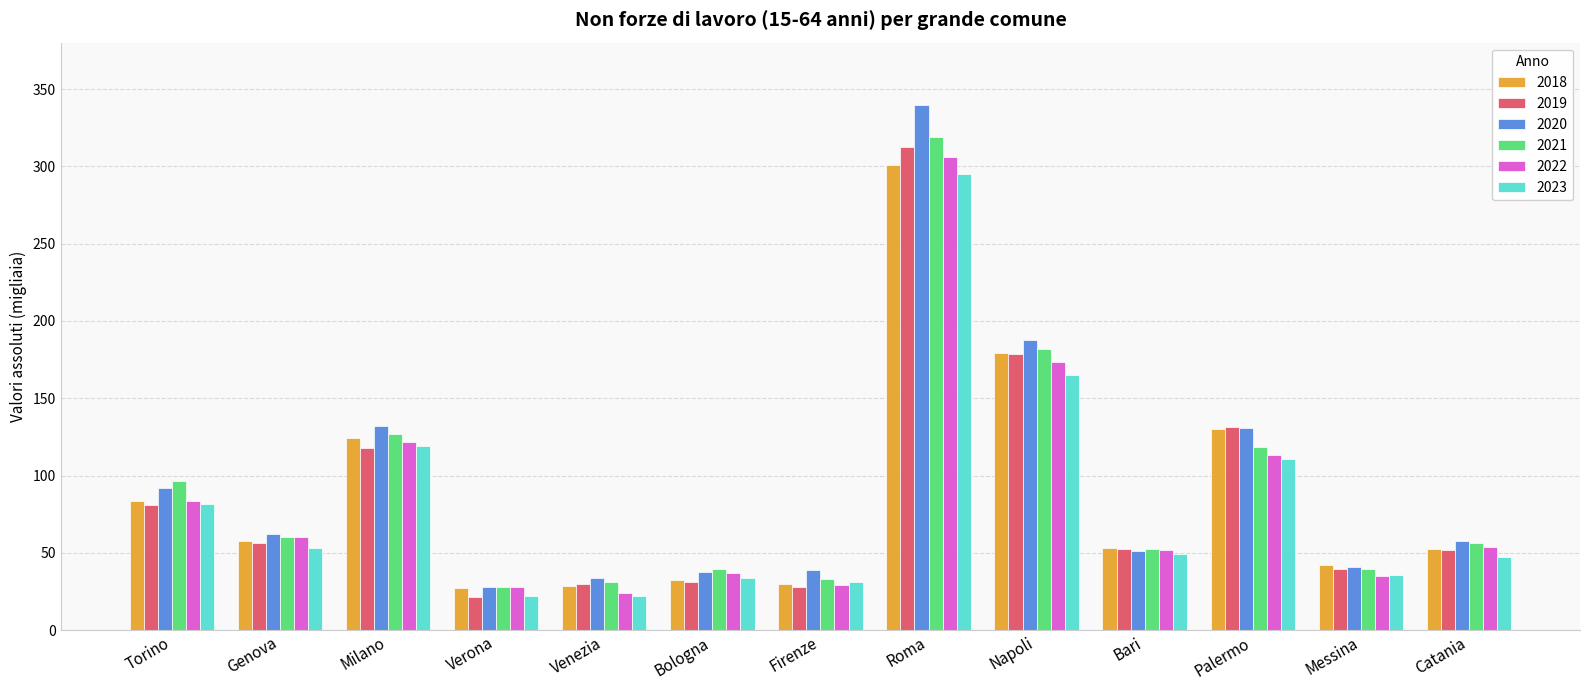

The 2021 series shows 177.2 at Roma. True or false?

False